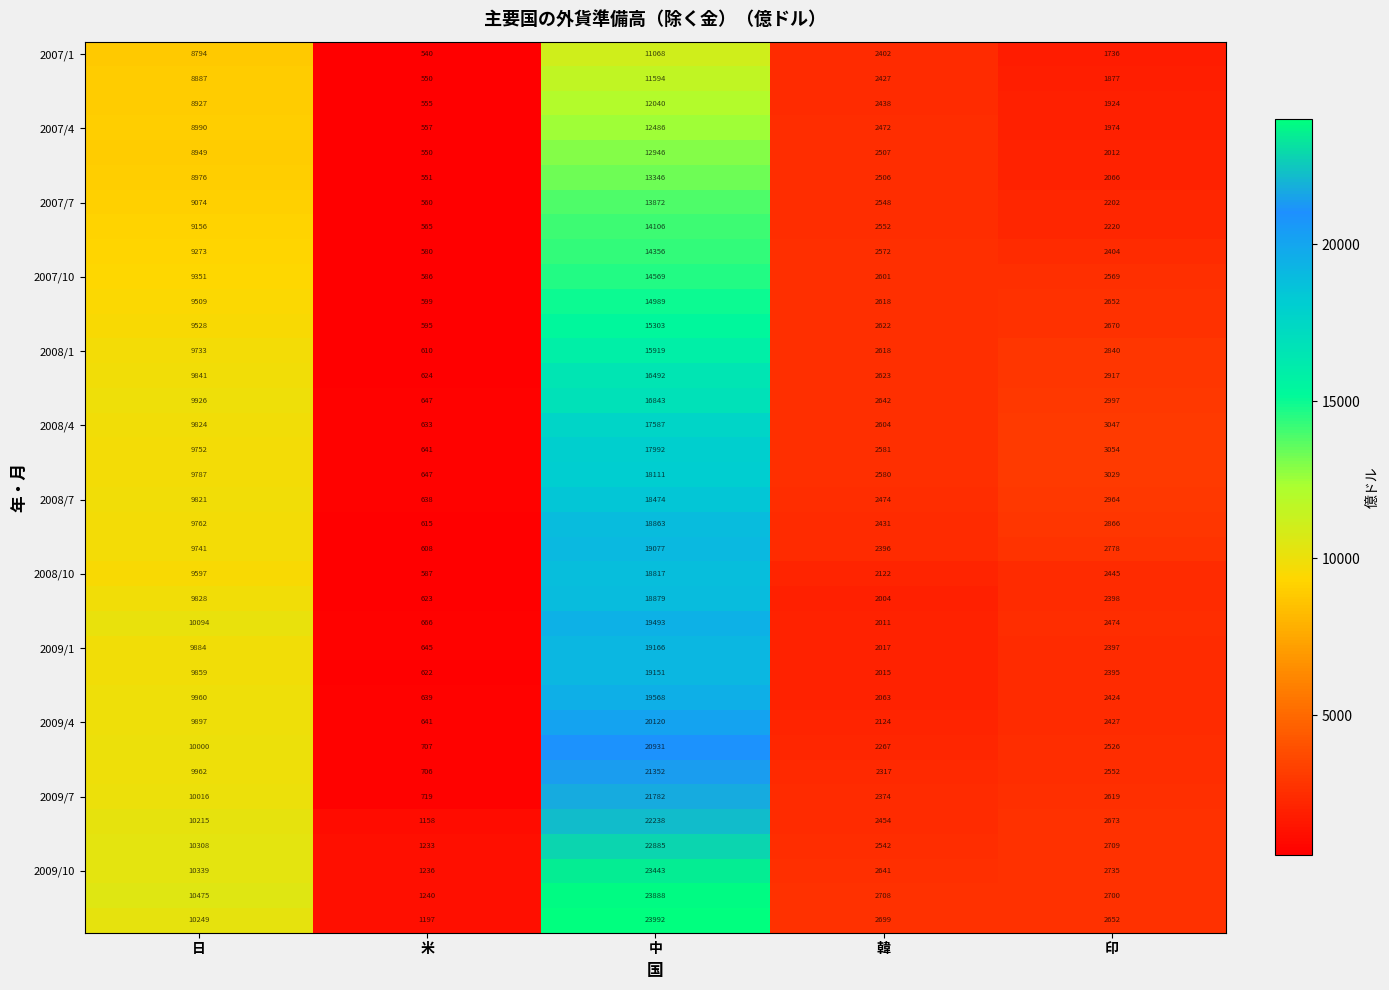

How many data points does each series have?

5